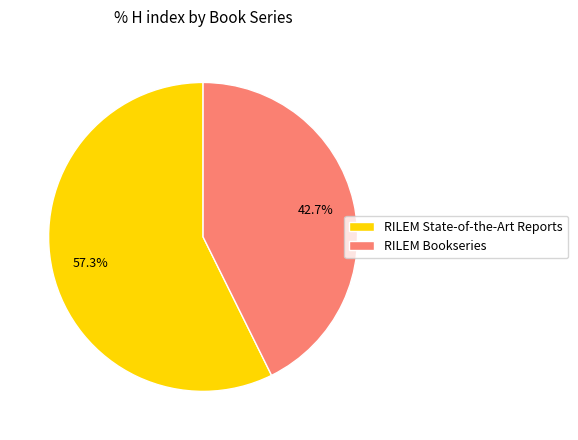

Which has a higher value, RILEM State-of-the-Art Reports or RILEM Bookseries?

RILEM State-of-the-Art Reports